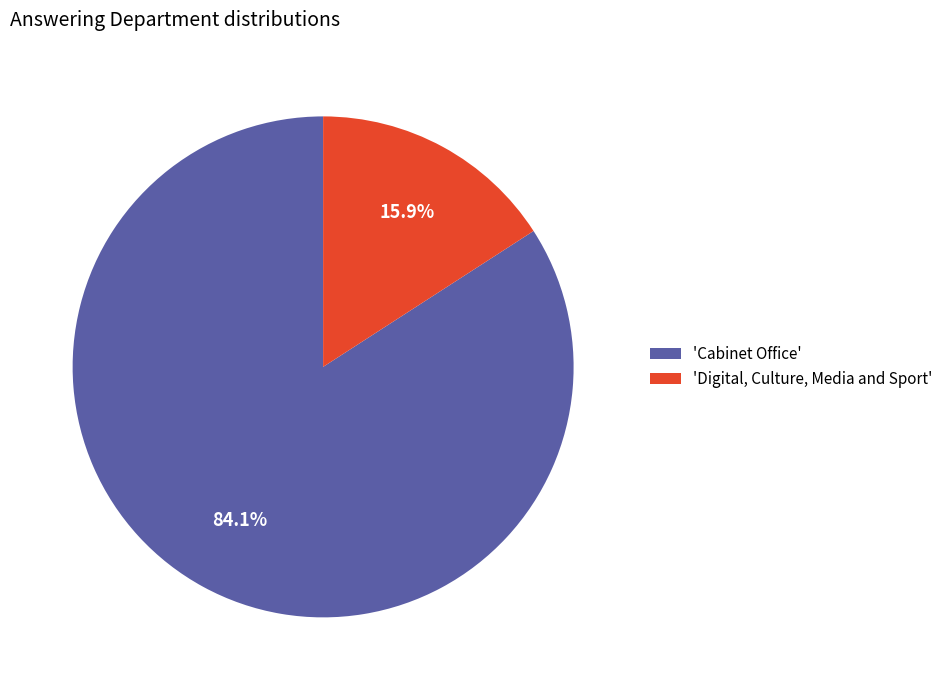

What is the smallest slice in the pie chart?

'Digital, Culture, Media and Sport'